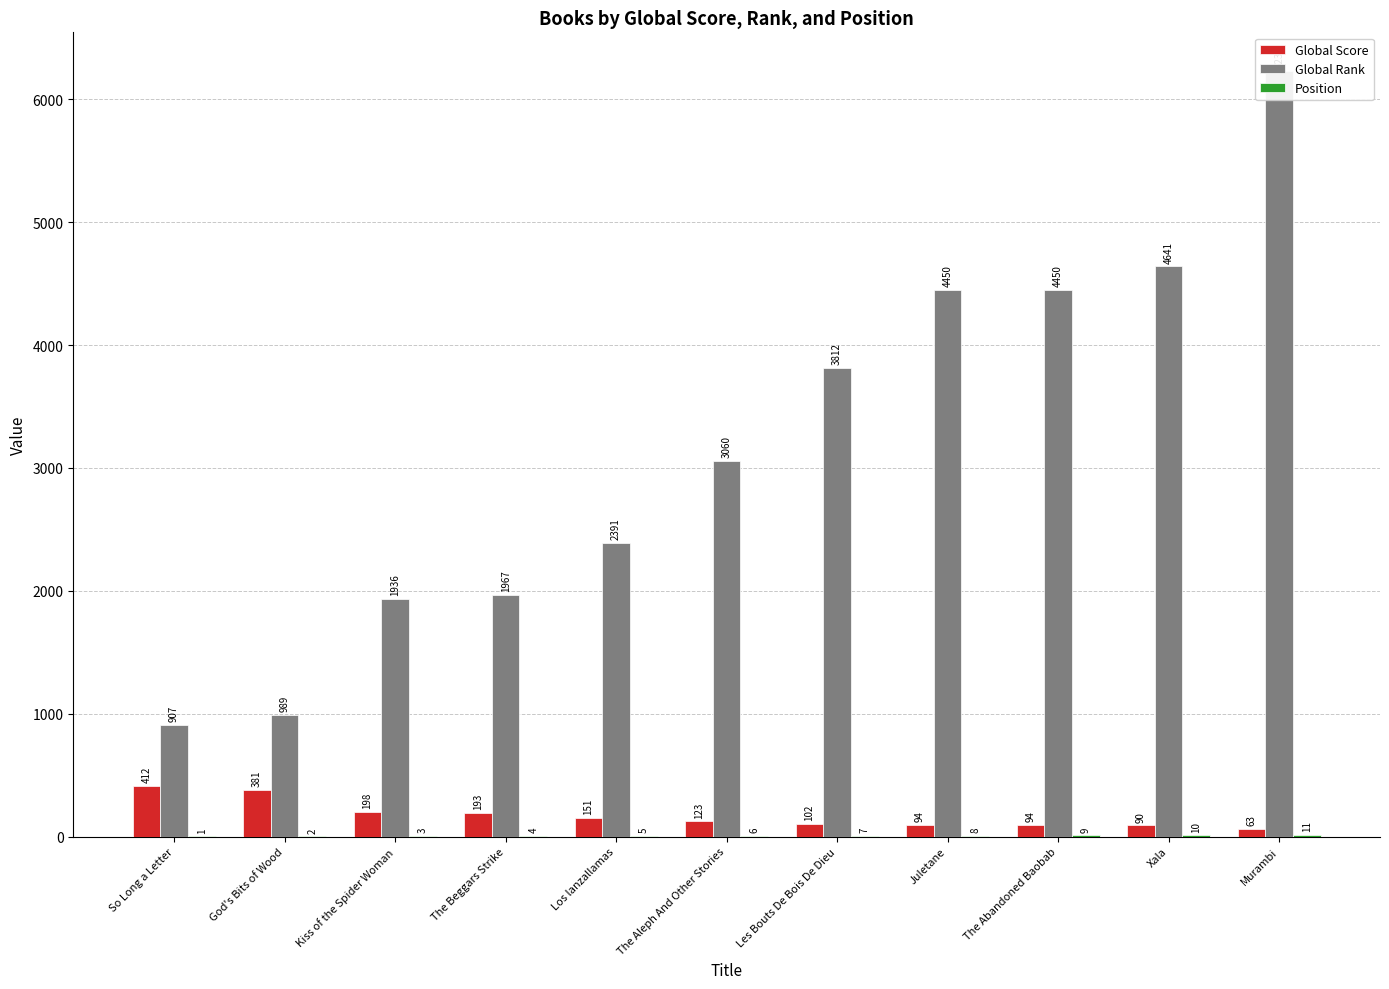

What is the difference between the maximum and minimum values in the Position series?

10